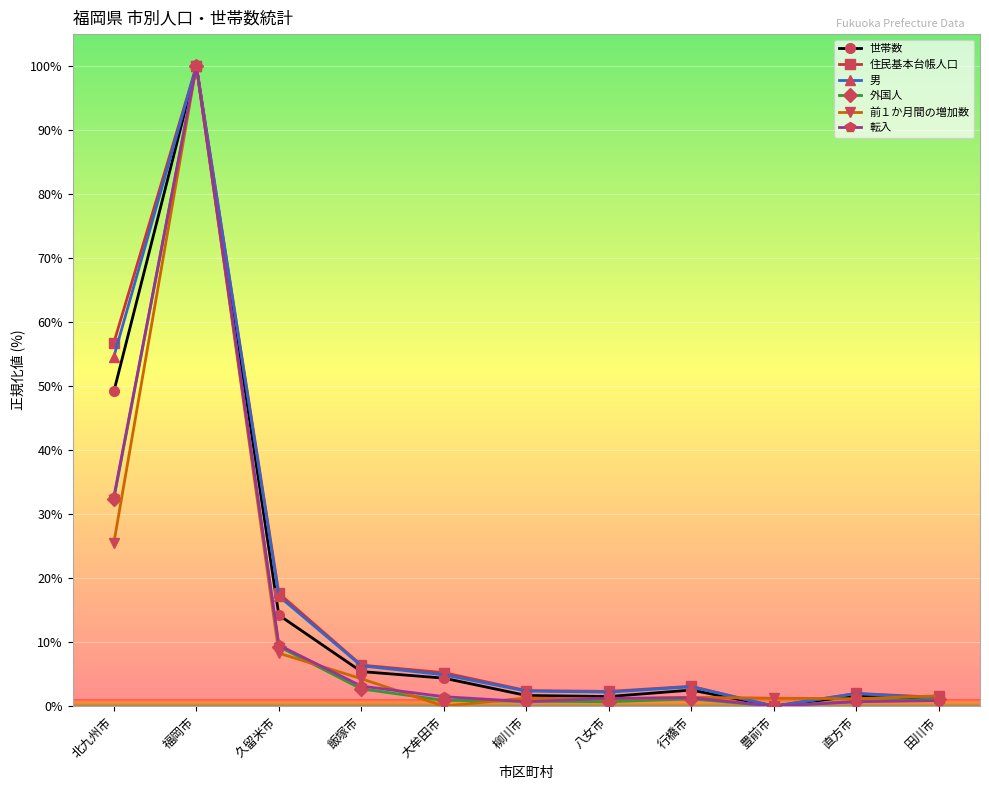

What are all the series names shown in the legend?

世帯数, 住民基本台帳人口, 男, 外国人, 前１か月間の増加数, 転入